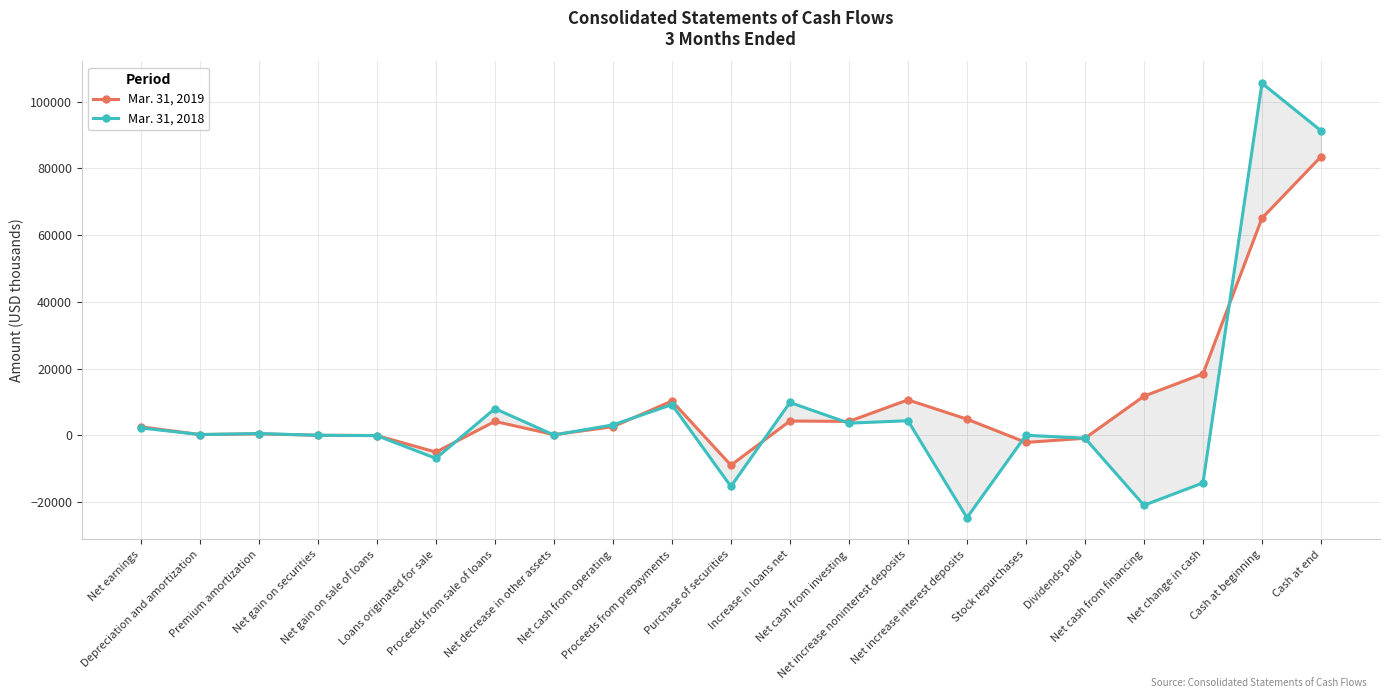

What is the value of the Mar. 31, 2019 point at the 4th from the left?

-5